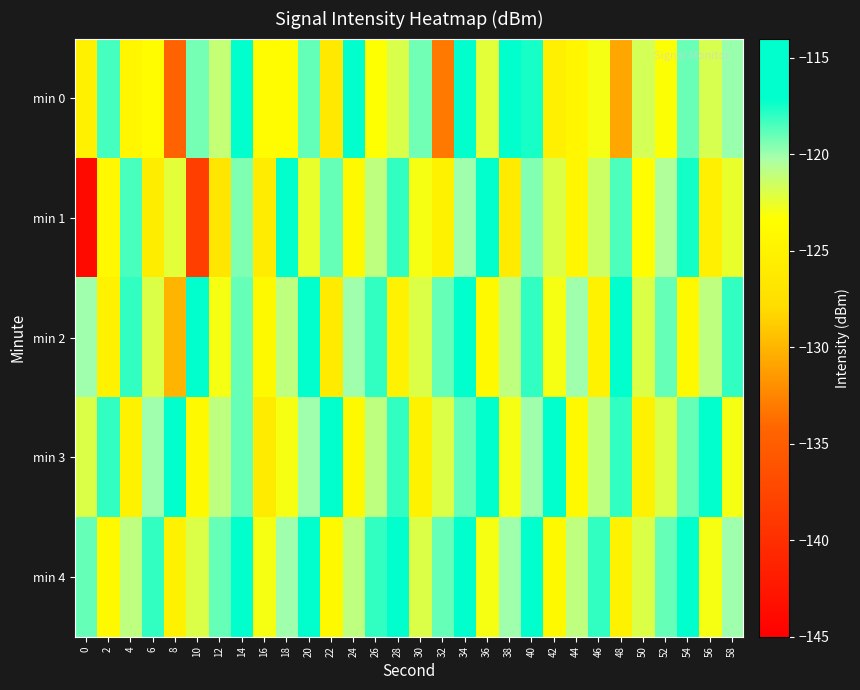

At 28, list the series in order from smallest to largest.

min 2, min 0, min 1, min 3, min 4